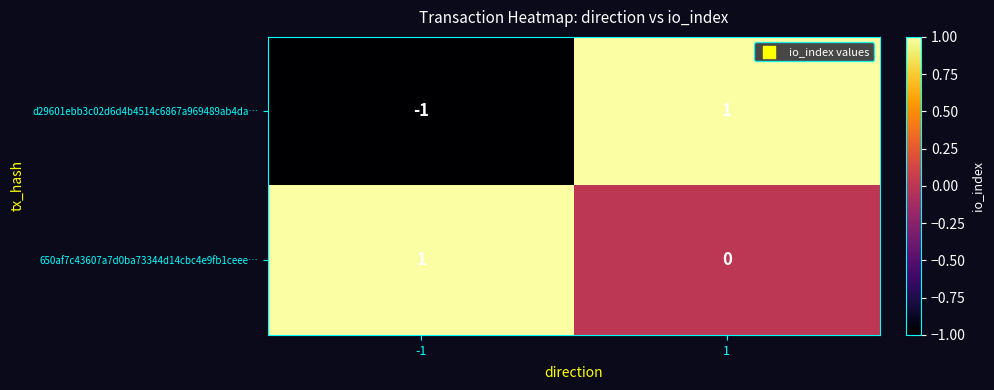

Is the value of d29601ebb3c02d6d4b4514c6867a969489ab4da… at -1 greater than the value of 650af7c43607a7d0ba73344d14cbc4e9fb1ceee… at -1?

No